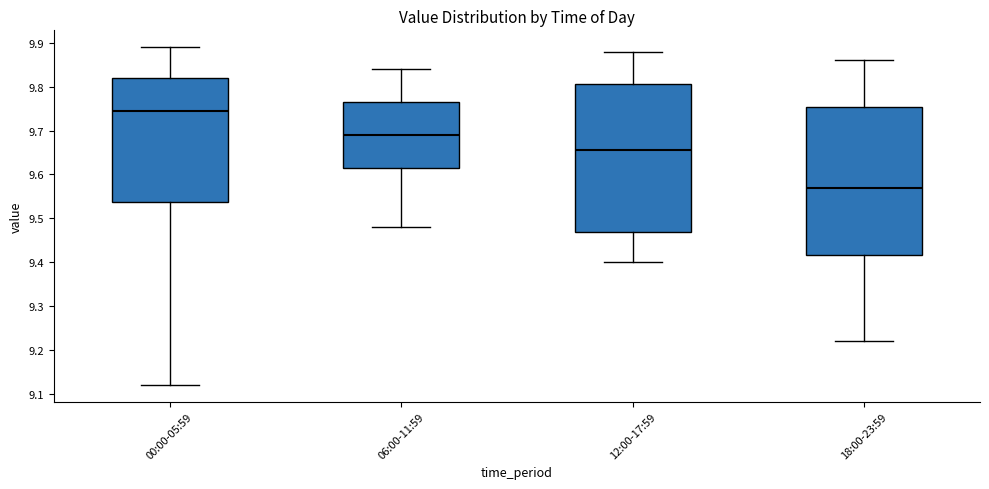

Reading left to right, read every box against the y-axis: the position of its median line, the range the box covers, and the ends of its whiskers. The values are not printed on the chart, so give them approximately, as read against the axis.

00:00-05:59: median 9.75, box 9.54 to 9.82, whiskers 9.12 to 9.89
06:00-11:59: median 9.69, box 9.62 to 9.77, whiskers 9.48 to 9.84
12:00-17:59: median 9.66, box 9.47 to 9.81, whiskers 9.40 to 9.88
18:00-23:59: median 9.57, box 9.42 to 9.75, whiskers 9.22 to 9.86